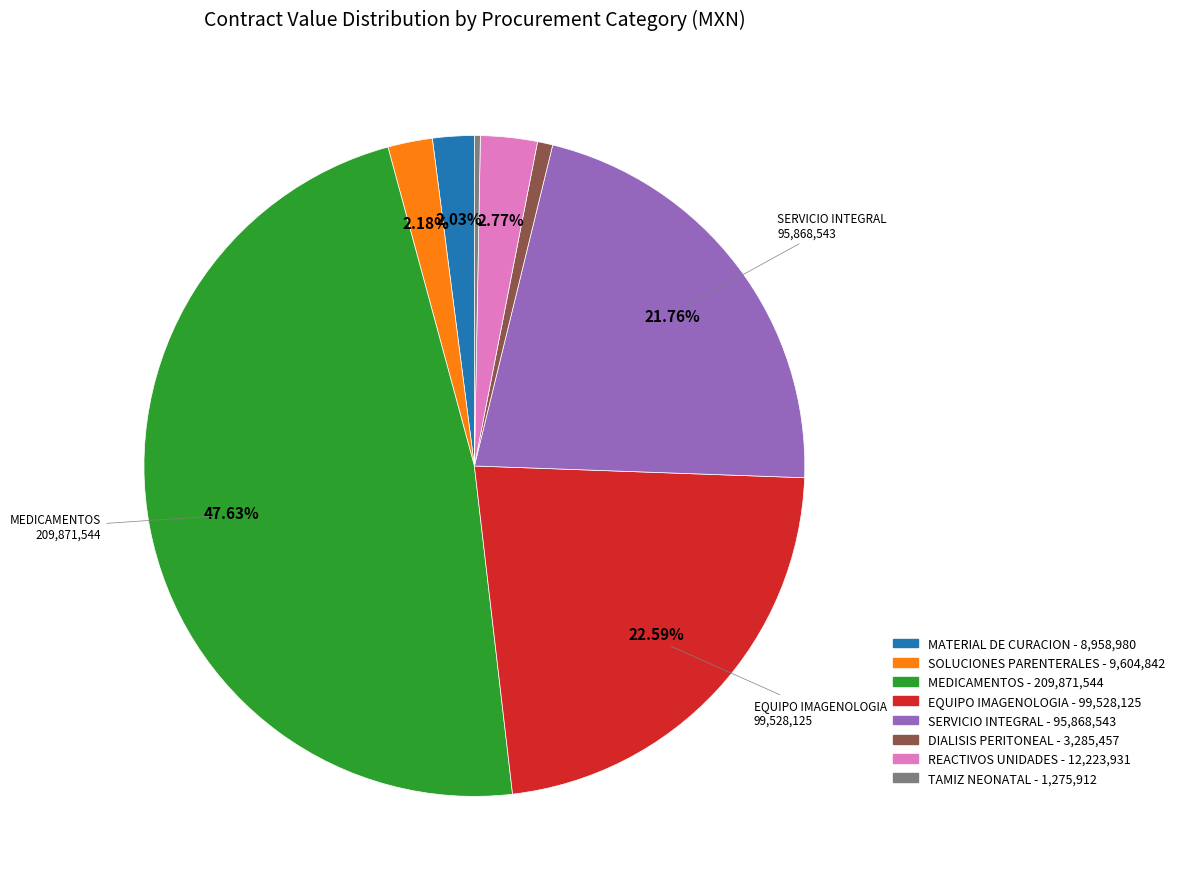

Is there any slice that represents more than half of the pie?

No